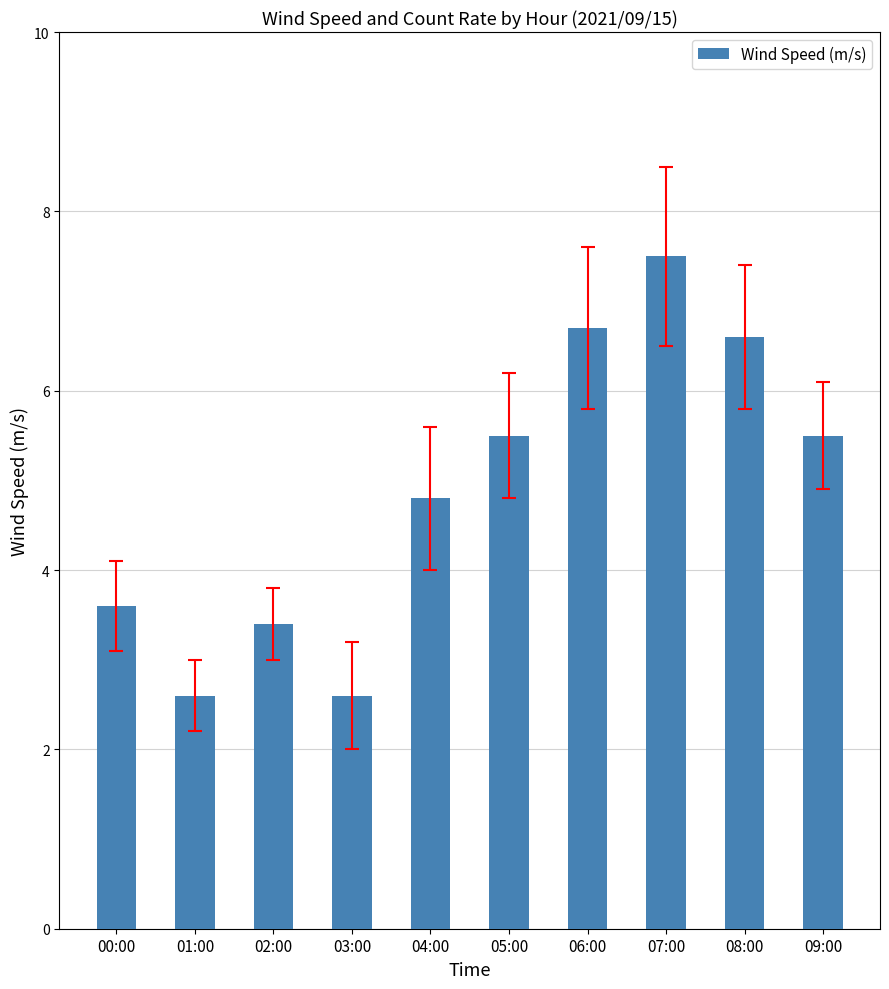

What is the ratio of the value at 05:00 to the value at 09:00?

1.0